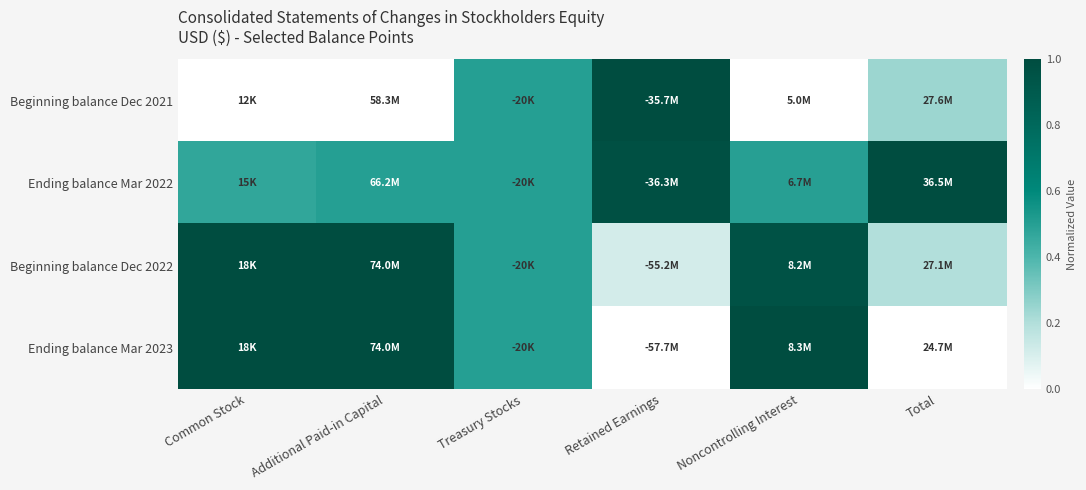

What is the difference between the highest and lowest values at Total?

1.0